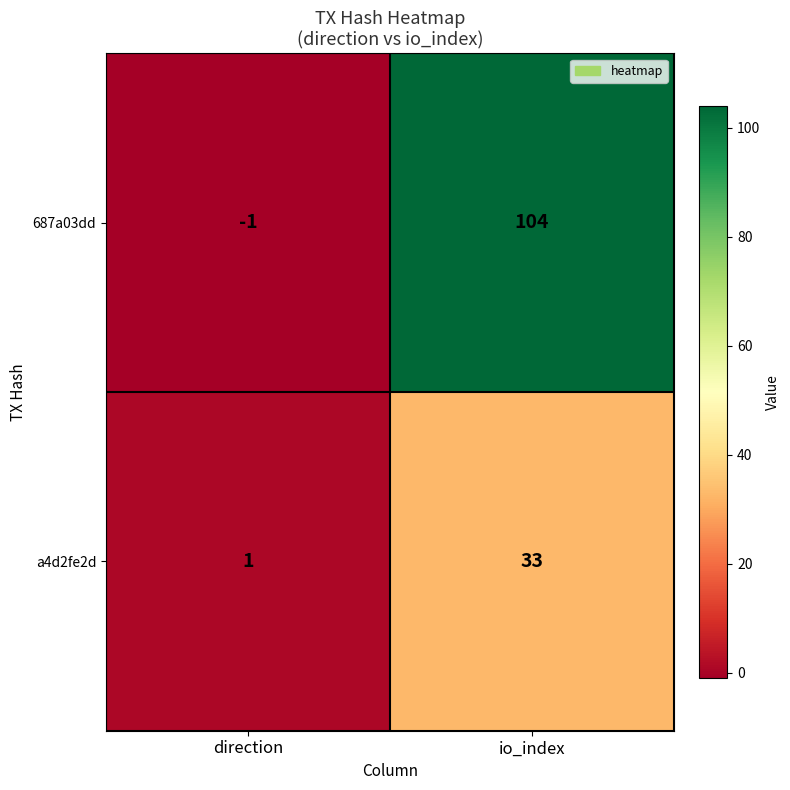

At which label does a4d2fe2d reach its minimum?

direction